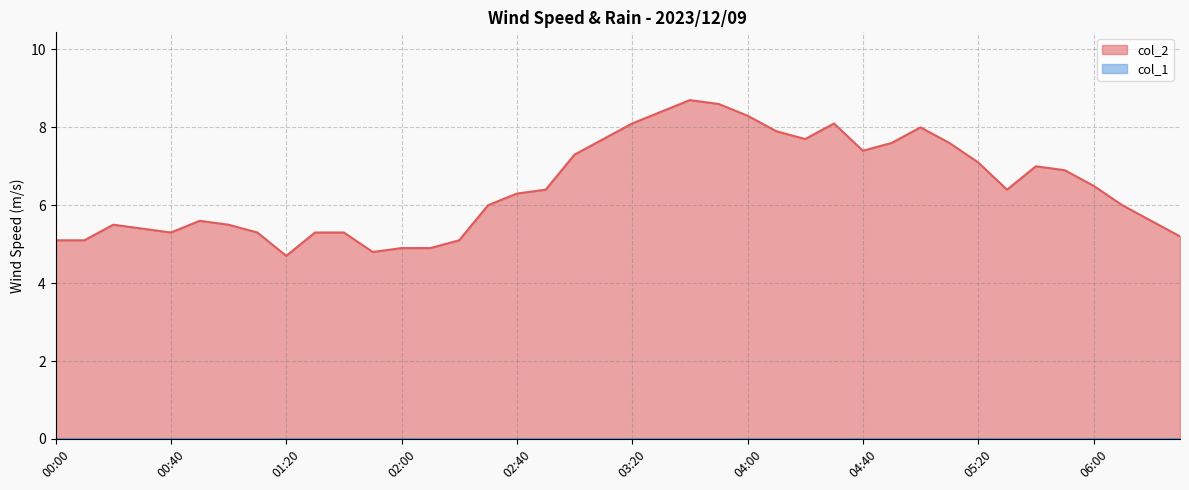

Reading left to right, extract all data points from this chart.

00:00=5.1	00:10=5.1	00:20=5.5	00:30=5.4	00:40=5.3	00:50=5.6	01:00=5.5	01:10=5.3	01:20=4.7	01:30=5.3	01:40=5.3	01:50=4.8	02:00=4.9	02:10=4.9	02:20=5.1	02:30=6.0	02:40=6.3	02:50=6.4	03:00=7.3	03:10=7.7	03:20=8.1	03:30=8.4	03:40=8.7	03:50=8.6	04:00=8.3	04:10=7.9	04:20=7.7	04:30=8.1	04:40=7.4	04:50=7.6	05:00=8.0	05:10=7.6	05:20=7.1	05:30=6.4	05:40=7.0	05:50=6.9	06:00=6.5	06:10=6.0	06:20=5.6	06:30=5.2